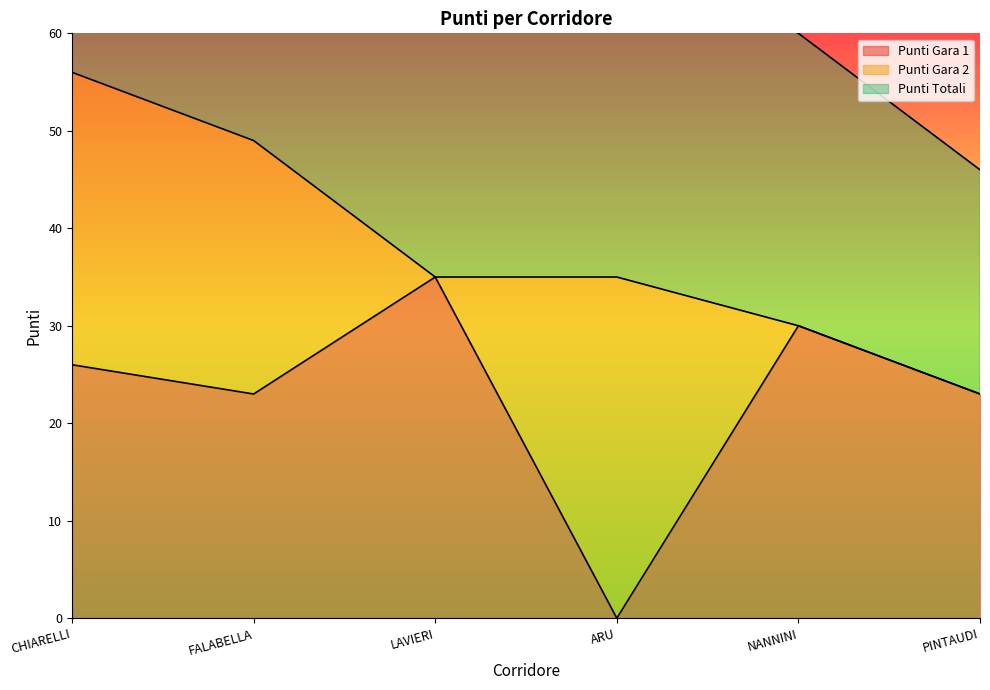

List the labels in order of Punti Gara 1 value, smallest first.

ARU, FALABELLA, PINTAUDI, CHIARELLI, NANNINI, LAVIERI